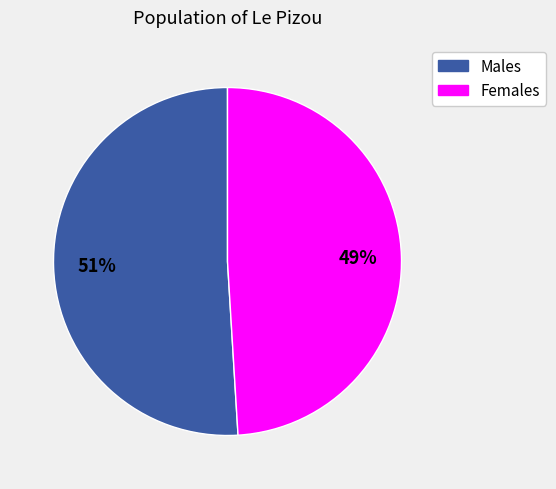

Is there any slice that represents more than half of the pie?

Yes